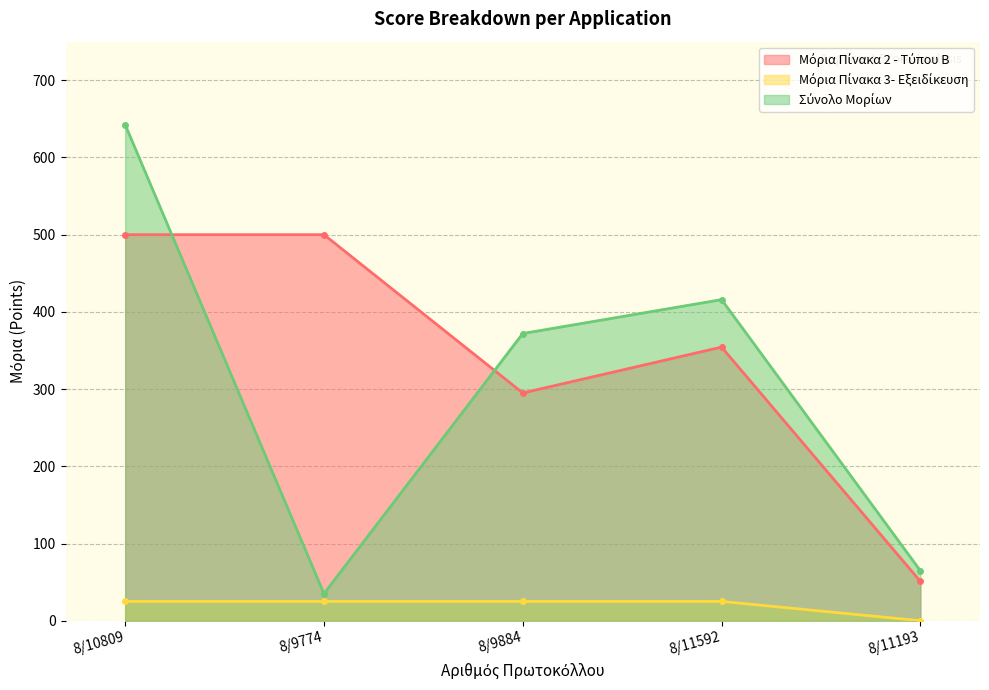

Between 8/9774 and 8/11193, which series saw the biggest shift?

Μόρια Πίνακα 2 - Τύπου Β